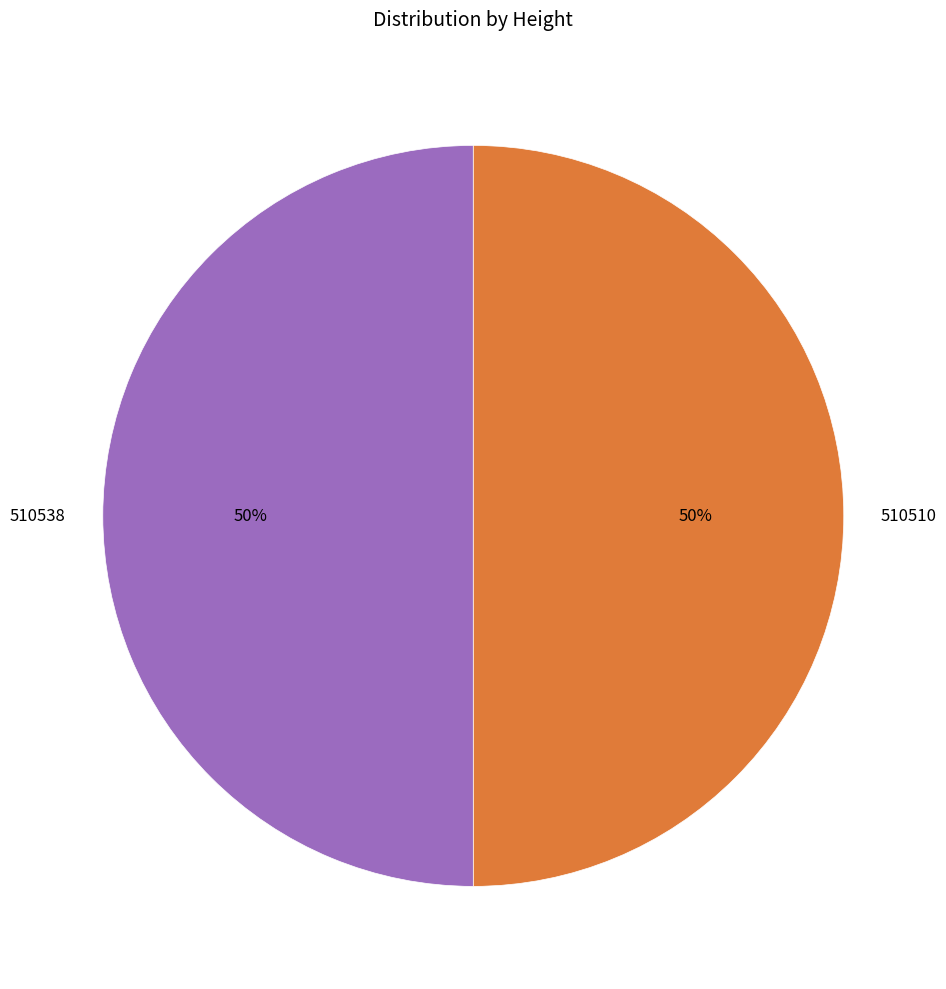

What percentage is the 510538 slice, to the nearest percent?

50%